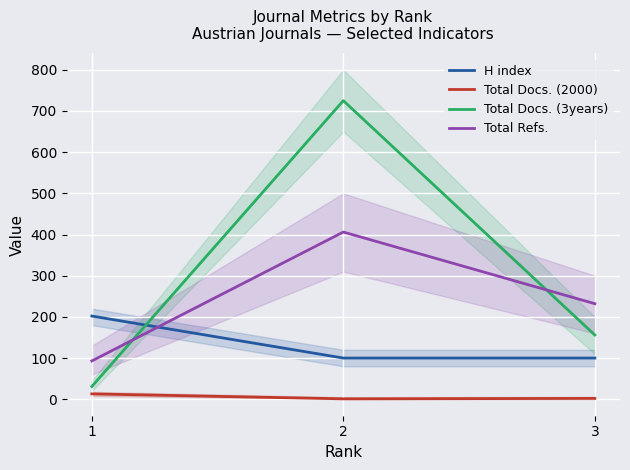

At which label is Total Docs. (2000) closest to 7?

3